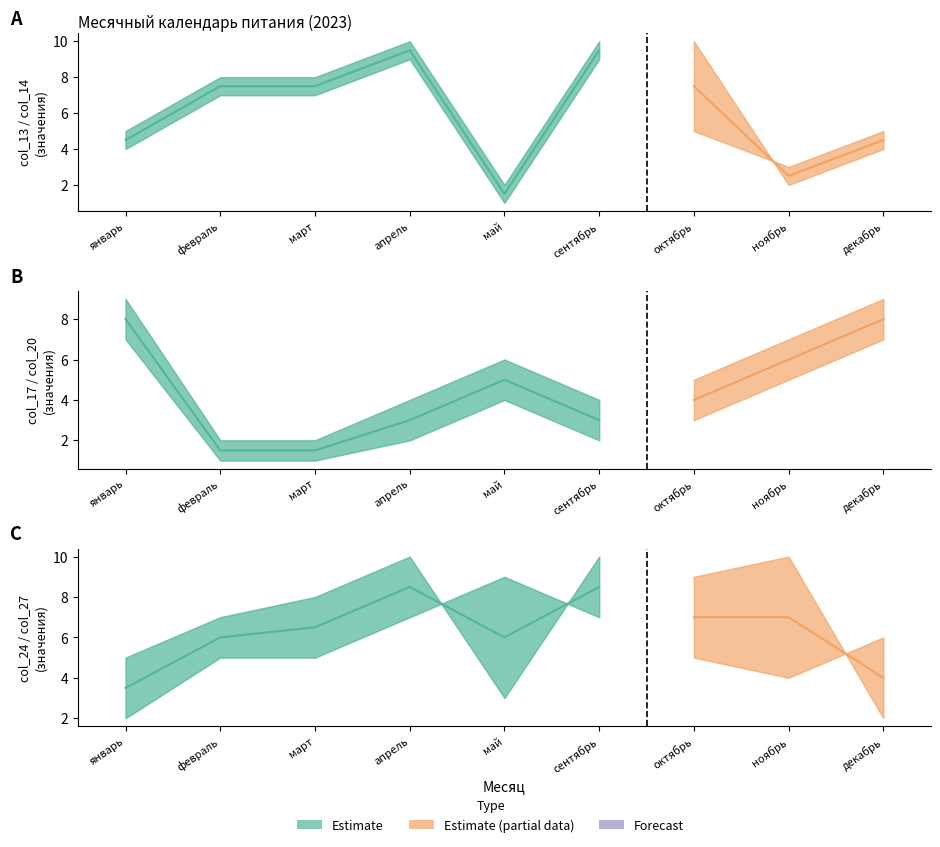

The value of col_24 at февраль is 8. True or false?

False